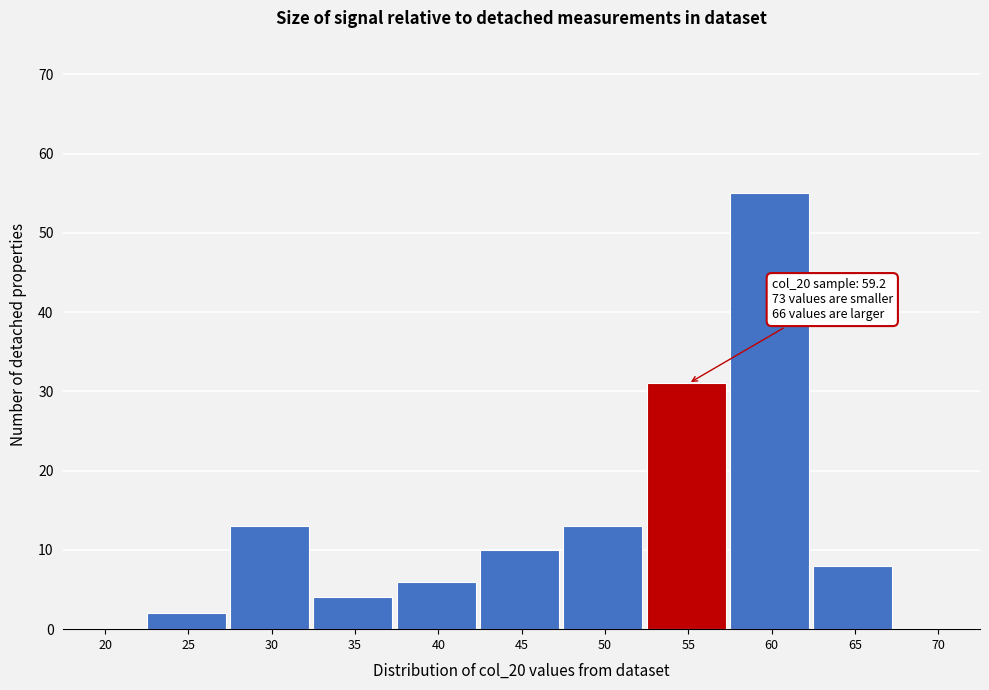

Reading right to left, what are all the values shown in this chart?

70=0	65=8	60=55	55=31	50=13	45=10	40=6	35=4	30=13	25=2	20=0